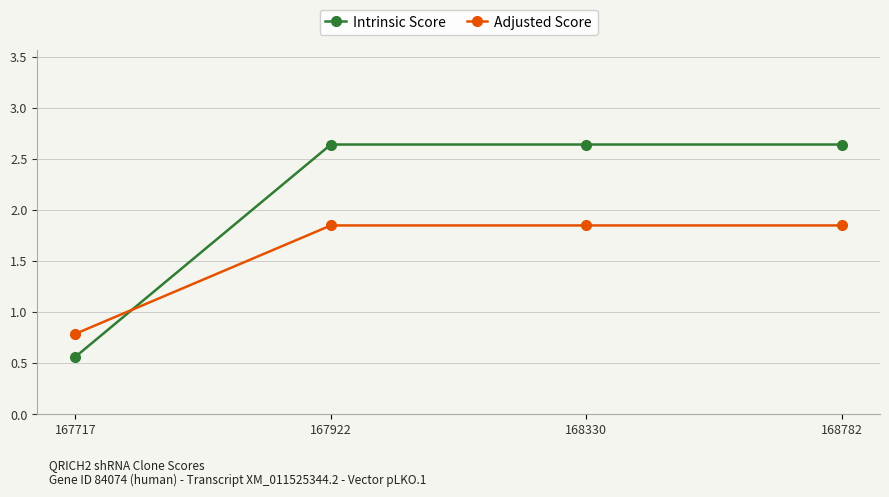

True or false: Intrinsic Score has a value of 3.8 at 167922.

False